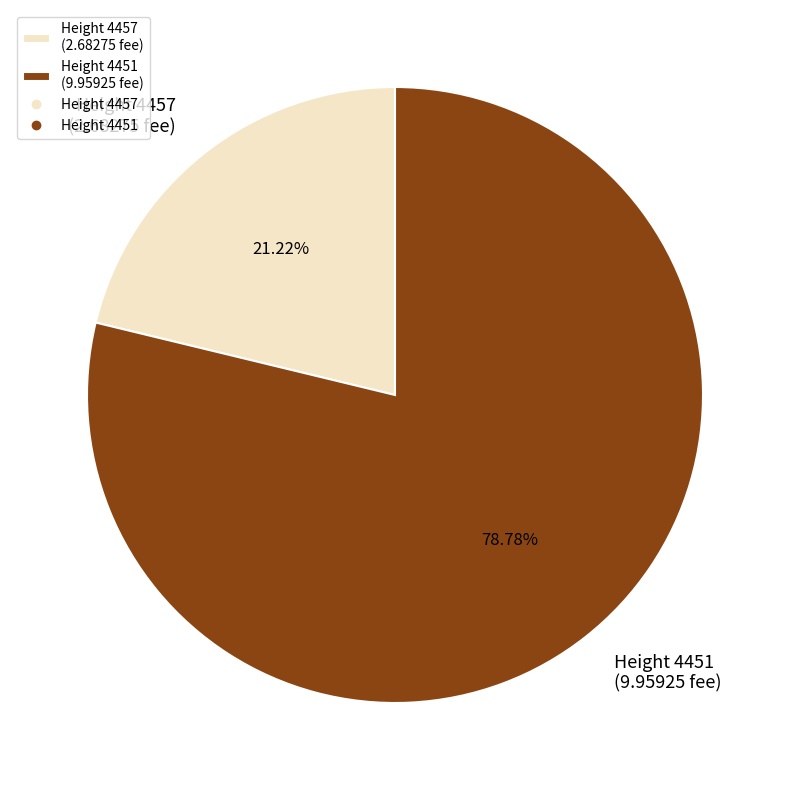

What is the majority slice?

Height 4451 (9.95925 fee)